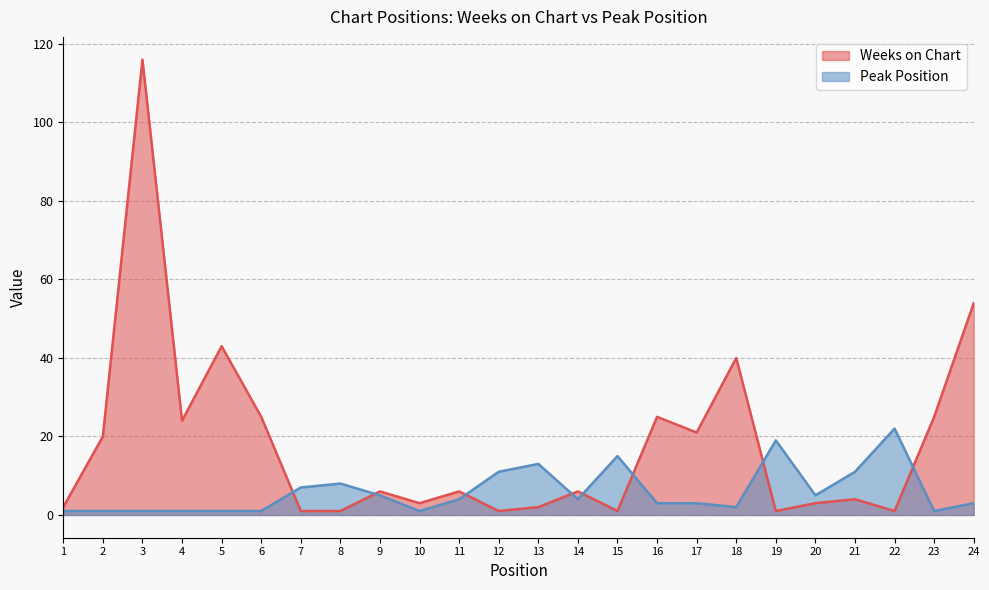

At which category does the chart reach its peak across all series?

3